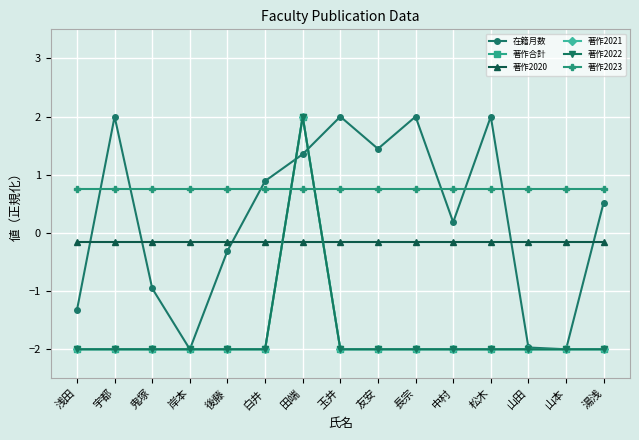

Is this an area chart (filled region under the line)?

No